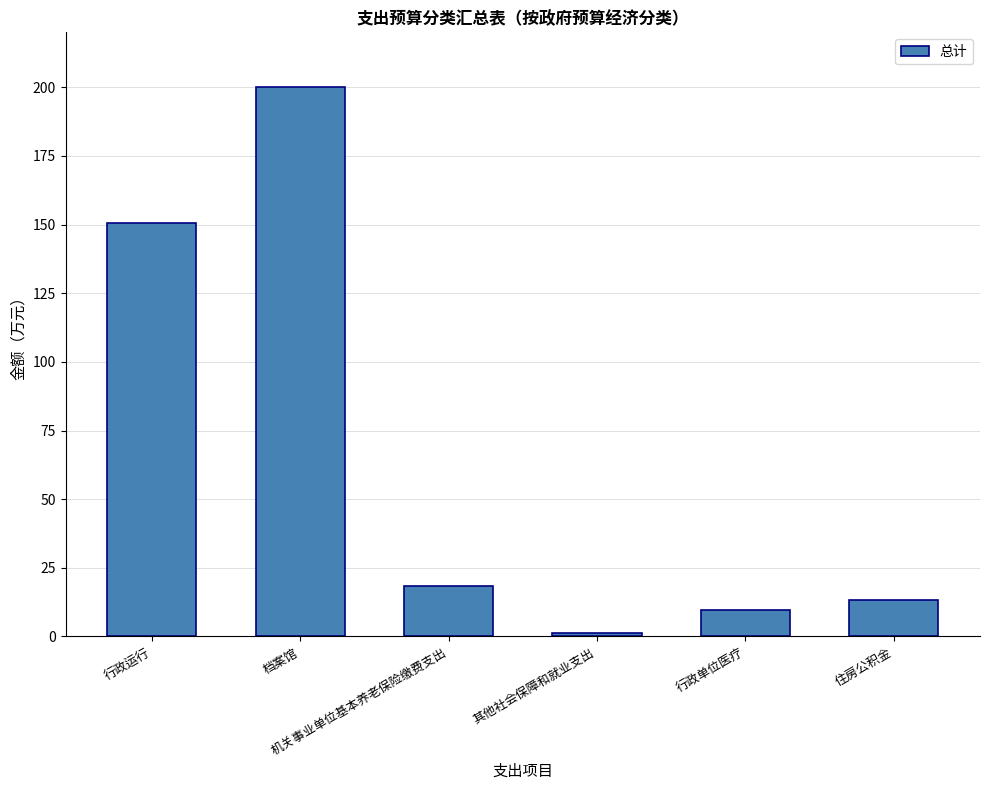

Count the number of data series in this chart.

1